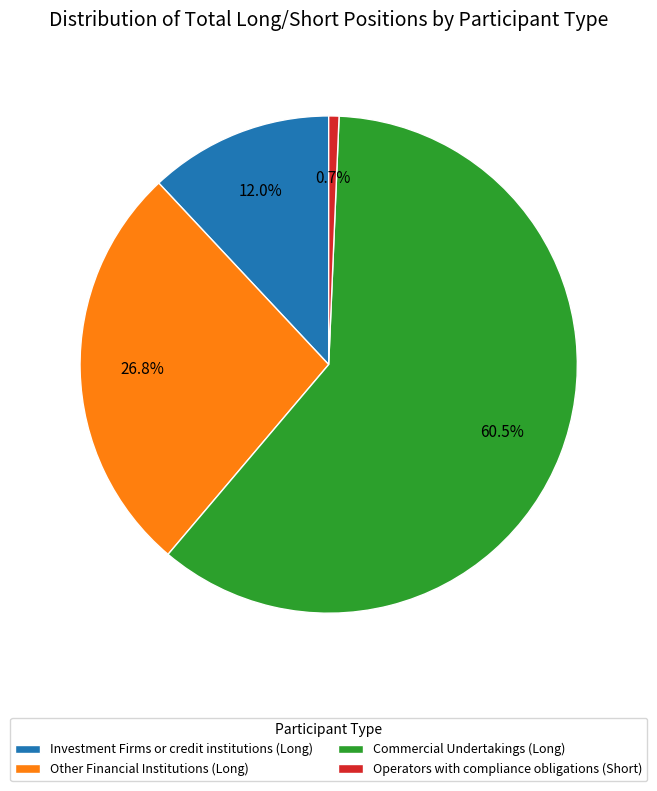

What percentage do Operators with compliance obligations (Short) and Other Financial Institutions (Long) together represent?

27.5%